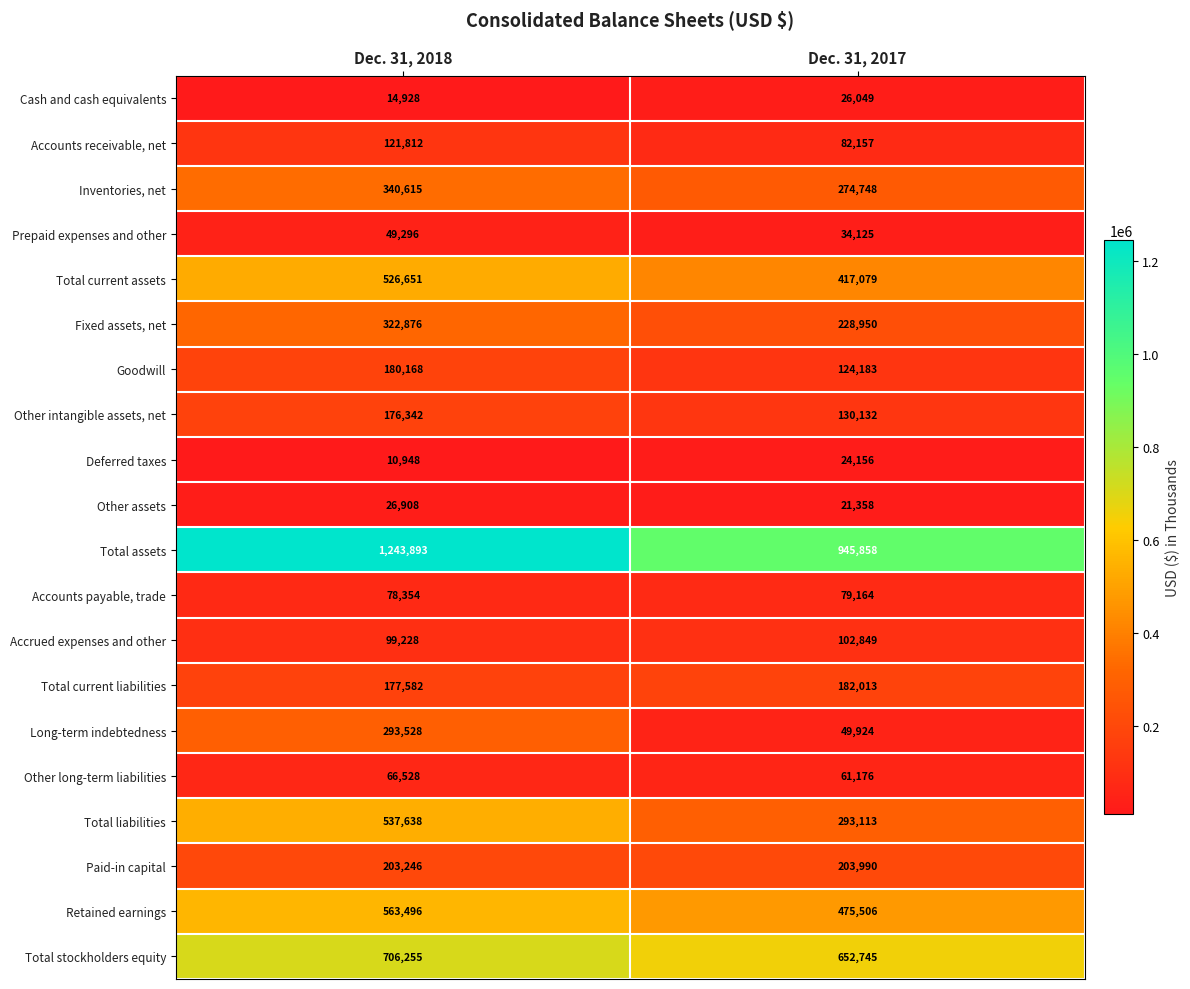

How many series are shown in this chart?

20